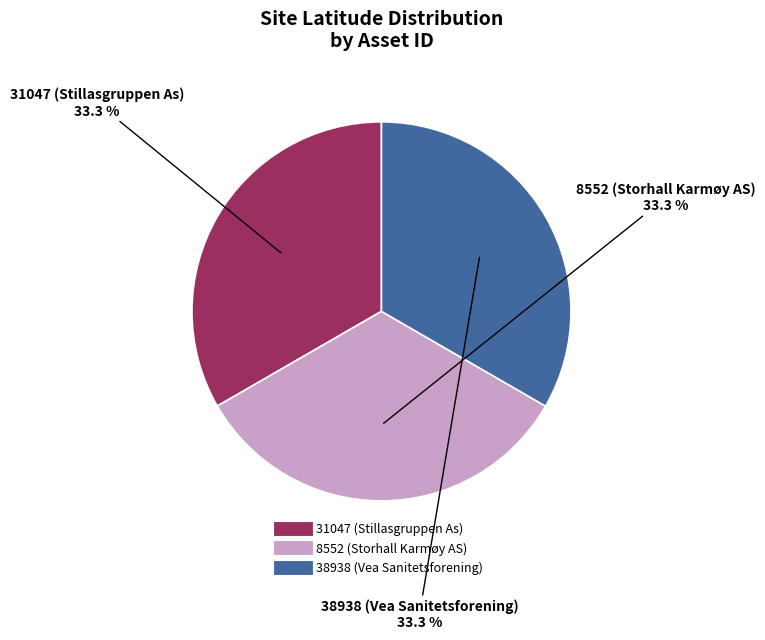

Approximately how many times larger is the value at 31047 (Stillasgruppen As) compared to 8552 (Storhall Karmøy AS)?

1.0